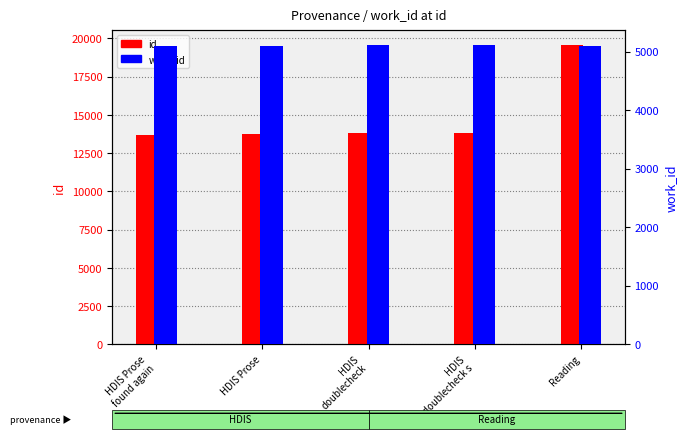

At how many categories does at least one series exceed 6443?

5